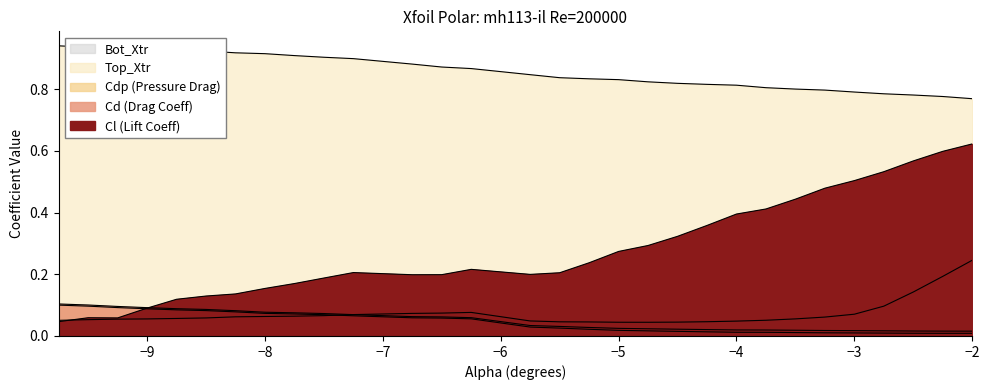

True or false: Top_Xtr and Cl intersect in this chart.

False